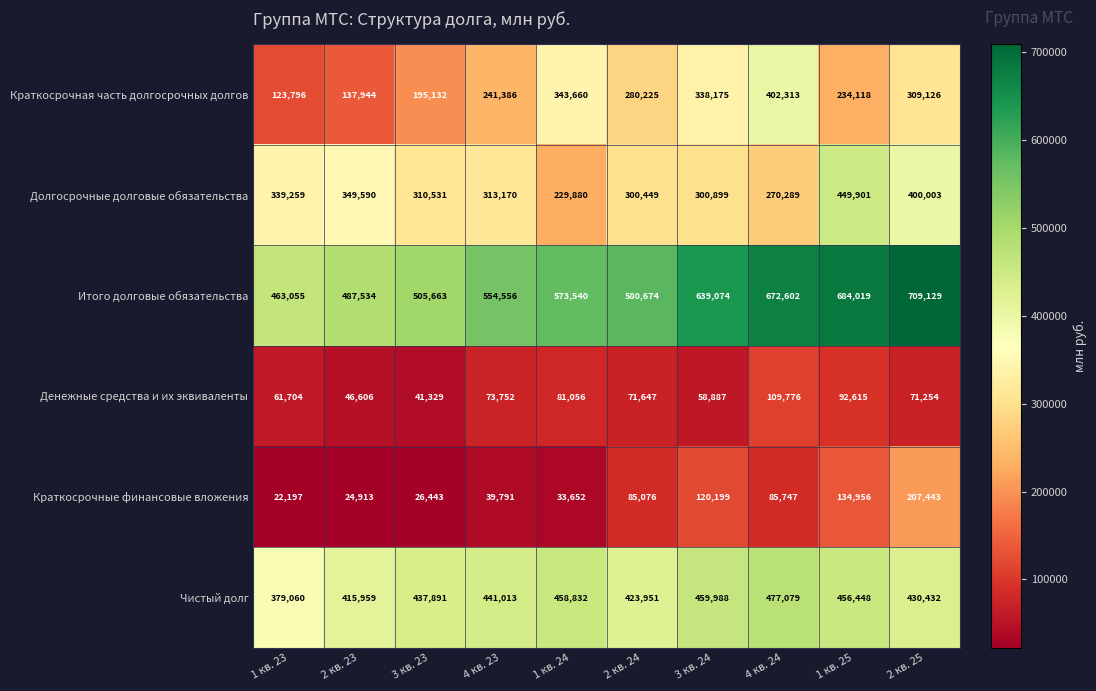

True or false: Краткосрочная часть долгосрочных долгов has a value of 242431 at 4 кв. 24.

False